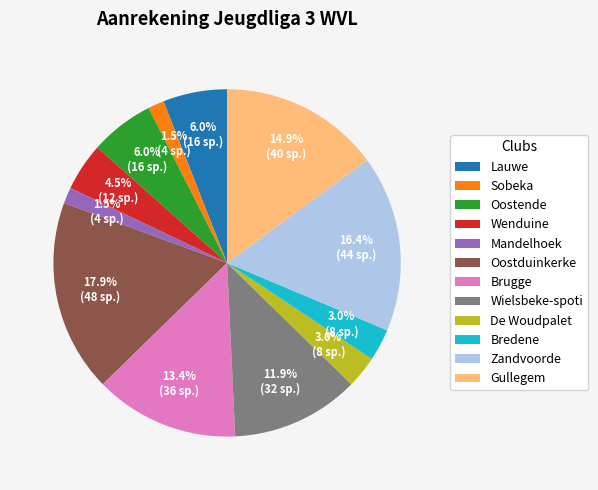

What is the ratio of the value at Lauwe to the value at Wenduine?

1.3